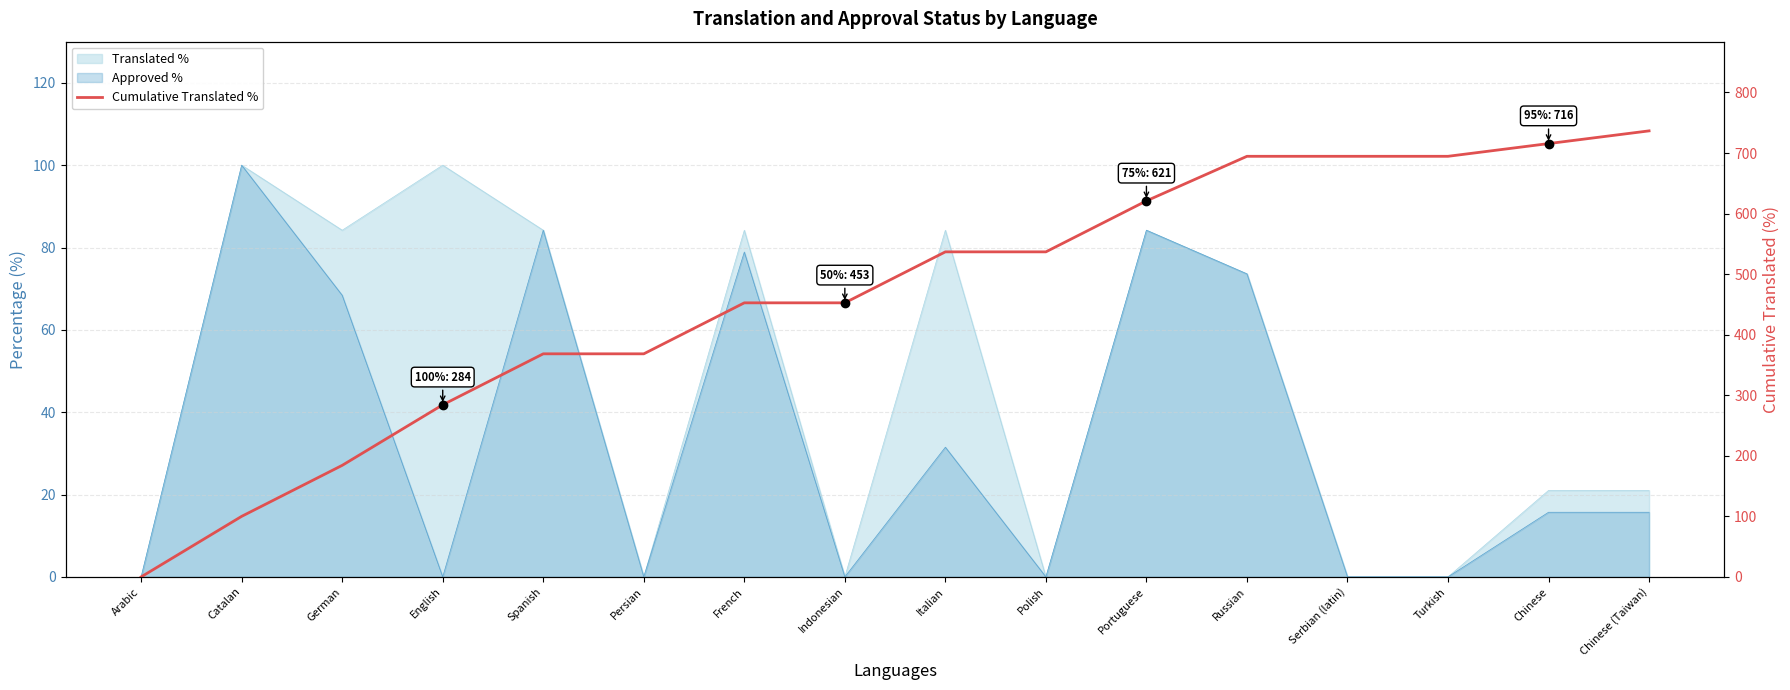

What is the value of the 3rd point from the left?

184.2